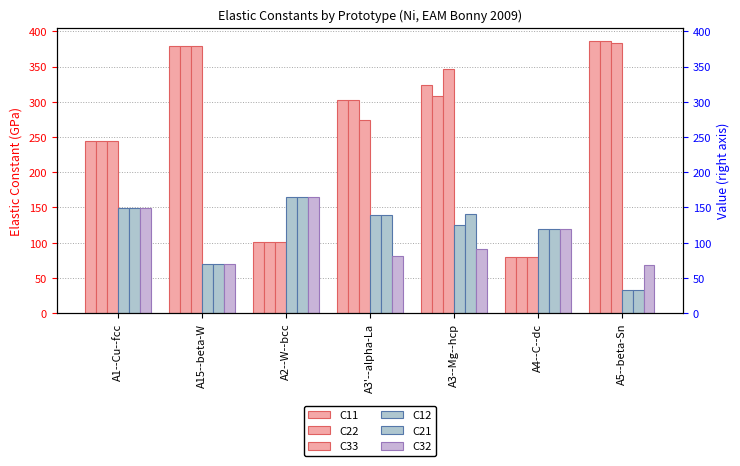

Which category has the lowest value in the C22 series?

A4--C--dc